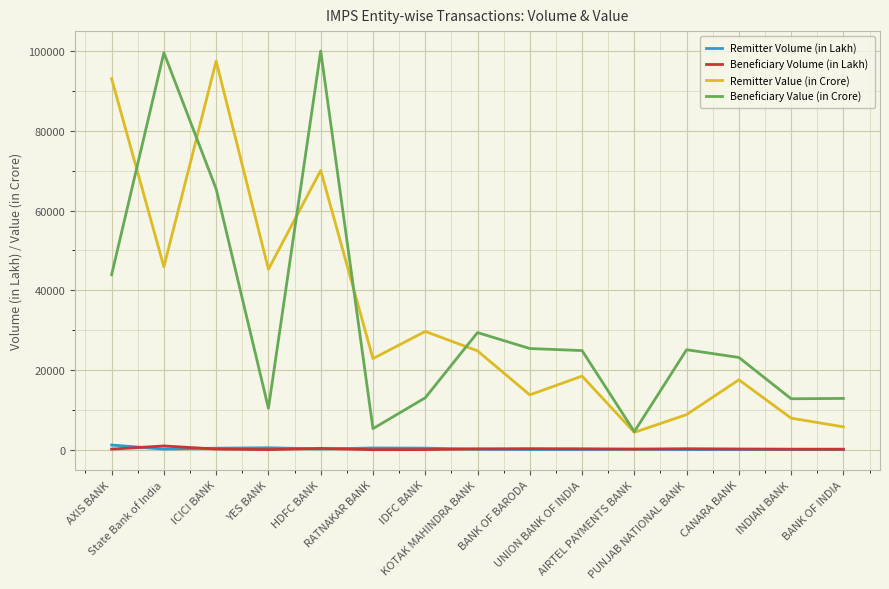

At which label does Beneficiary Volume (in Lakh) first exceed 171?

State Bank of India